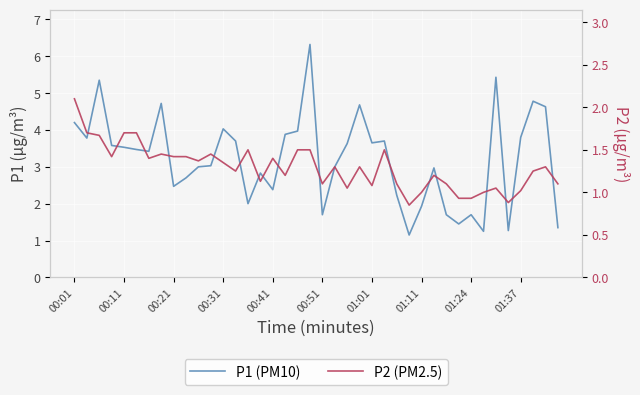

Reading left to right, what are all the values shown in this chart?

P1: 4.2	3.8	5.3	3.6	3.5	3.5	3.4	4.7	2.5	2.7	3.0	3.0	4.0	3.7	2.0	2.8	2.4	3.9	4.0	6.3	1.7	3.0	3.6	4.7	3.6	3.7	2.2	1.1	1.9	3.0	1.7	1.4	1.7	1.2	5.4	1.3	3.8	4.8	4.6	1.4
P2: 2.1	1.7	1.7	1.4	1.7	1.7	1.4	1.4	1.4	1.4	1.4	1.4	1.4	1.2	1.5	1.1	1.4	1.2	1.5	1.5	1.1	1.3	1.1	1.3	1.1	1.5	1.1	0.8	1.0	1.2	1.1	0.9	0.9	1.0	1.1	0.9	1.0	1.2	1.3	1.1